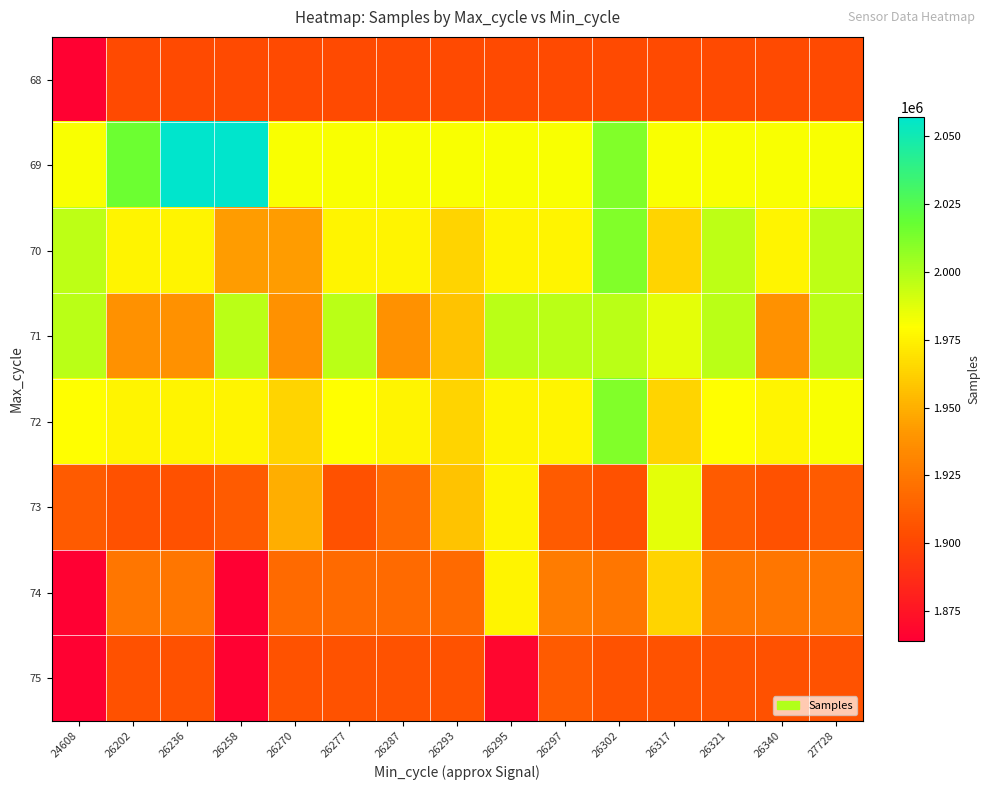

What is the spread (max minus min) of values at 26297?

94973